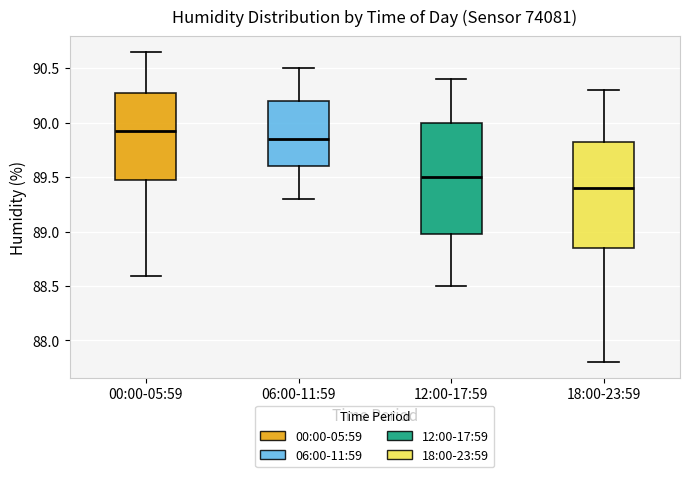

Which box's median line is the highest?

00:00-05:59